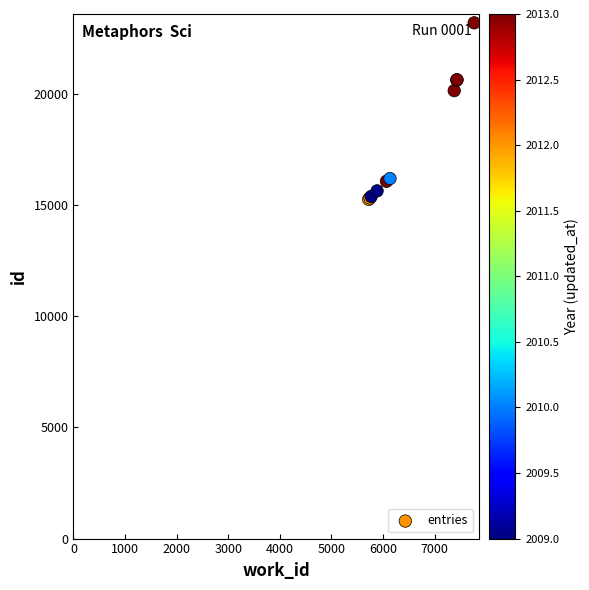

What Y value in the scatter plot is closest to 19222?

20143